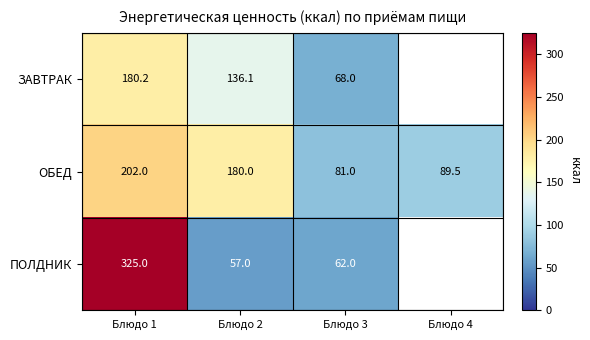

What is the average value of the ОБЕД series?

138.1